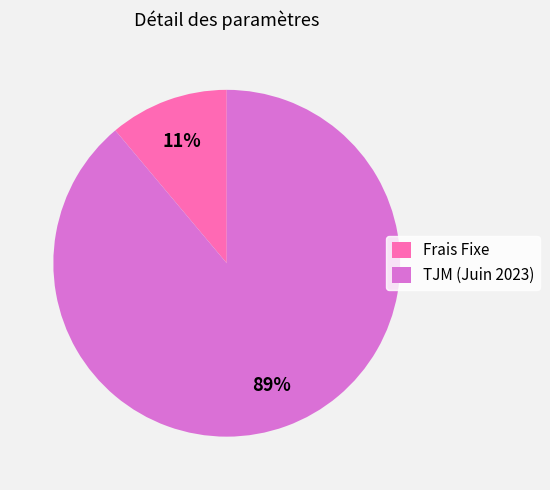

To the nearest percent, what percentage of the pie is Frais Fixe?

11%